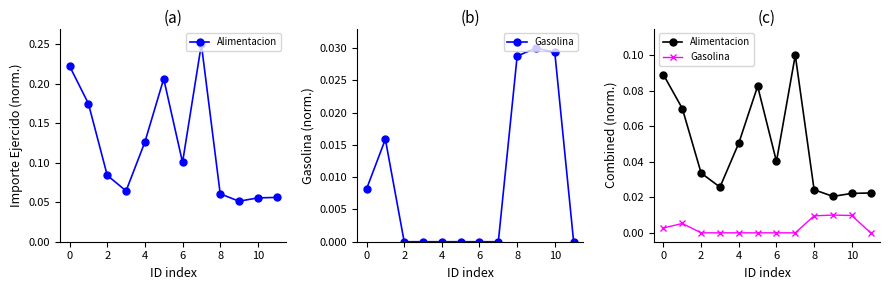

True or false: Gasolina and Alimentacion cross at least once.

False